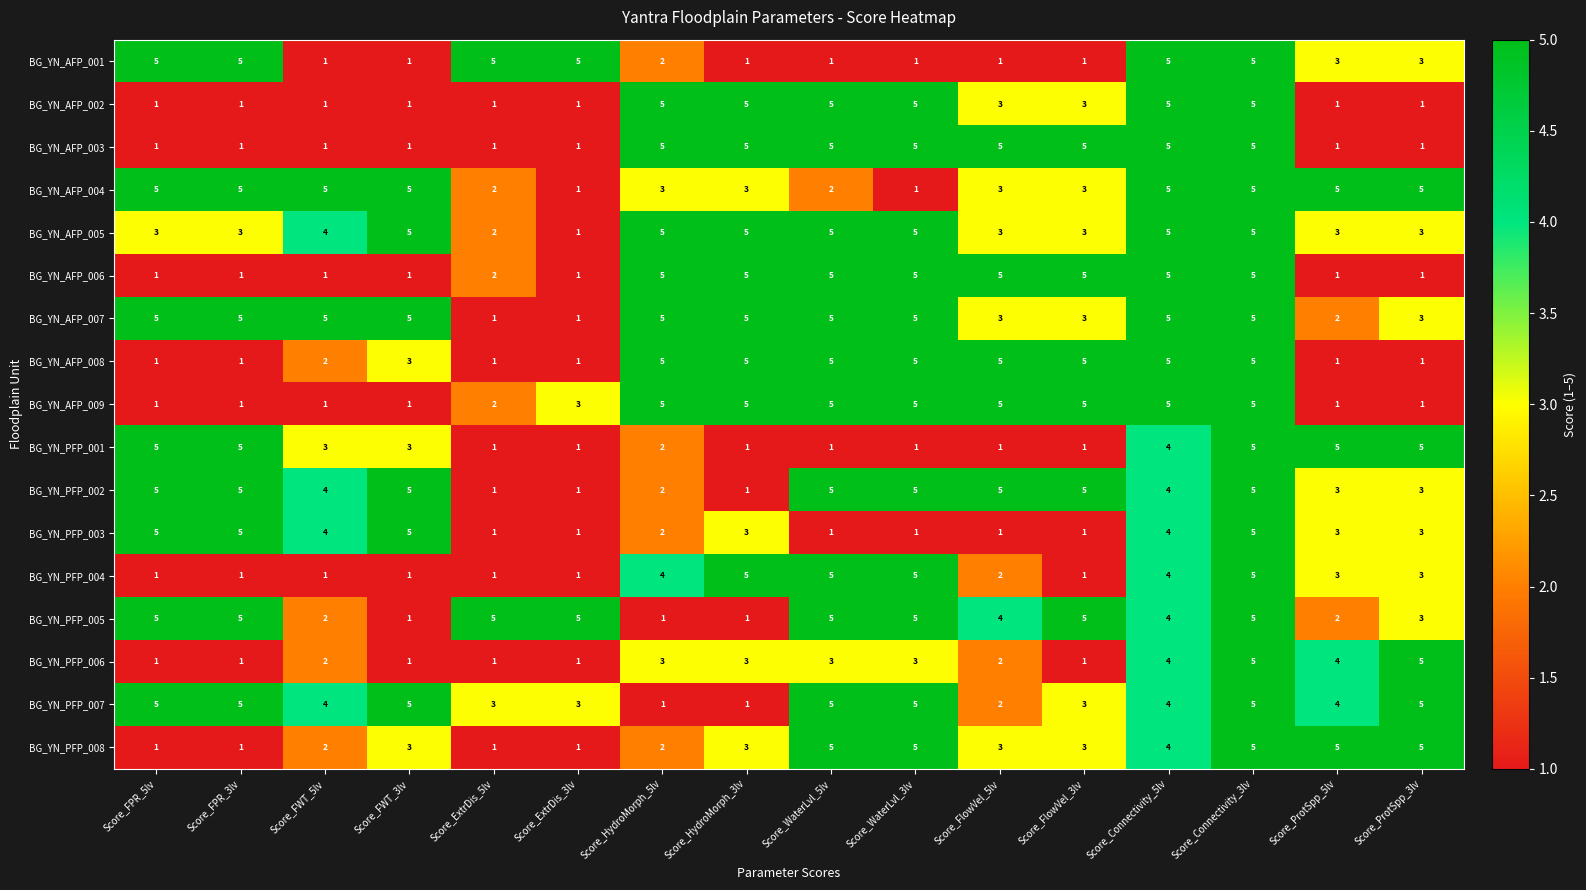

Which series changed the most between Score_WaterLvl_5lv and Score_WaterLvl_3lv?

BG_YN_AFP_004